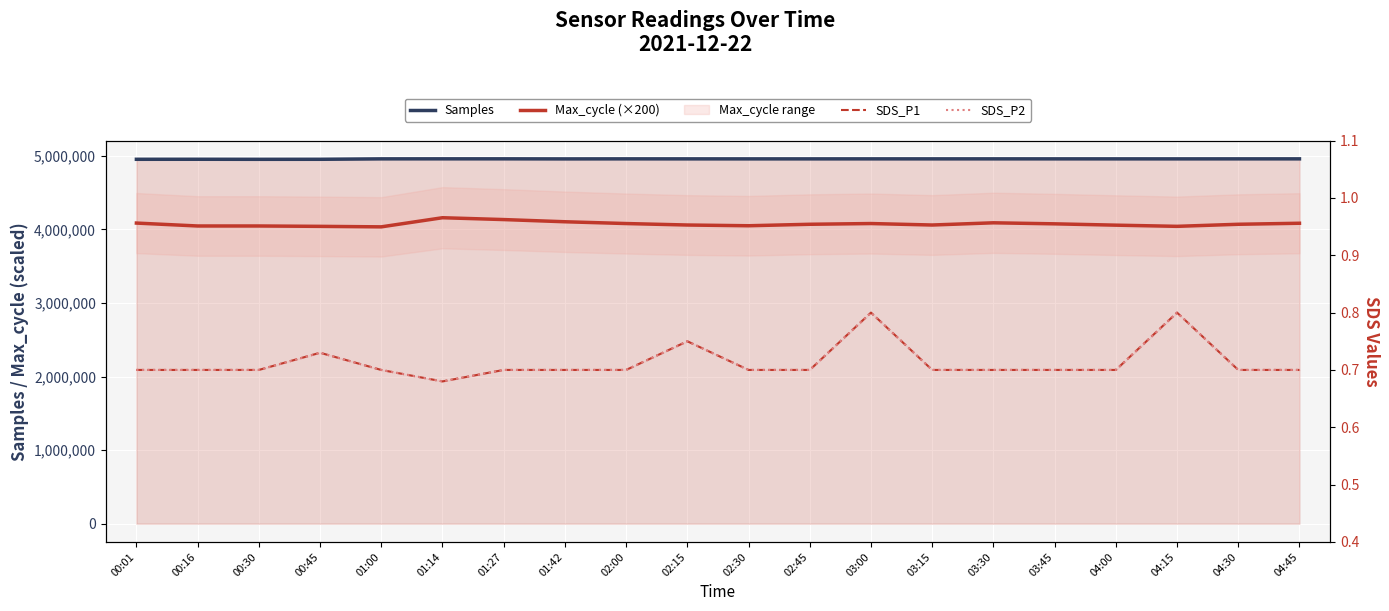

True or false: Samples and Max_cycle (×200) intersect in this chart.

False